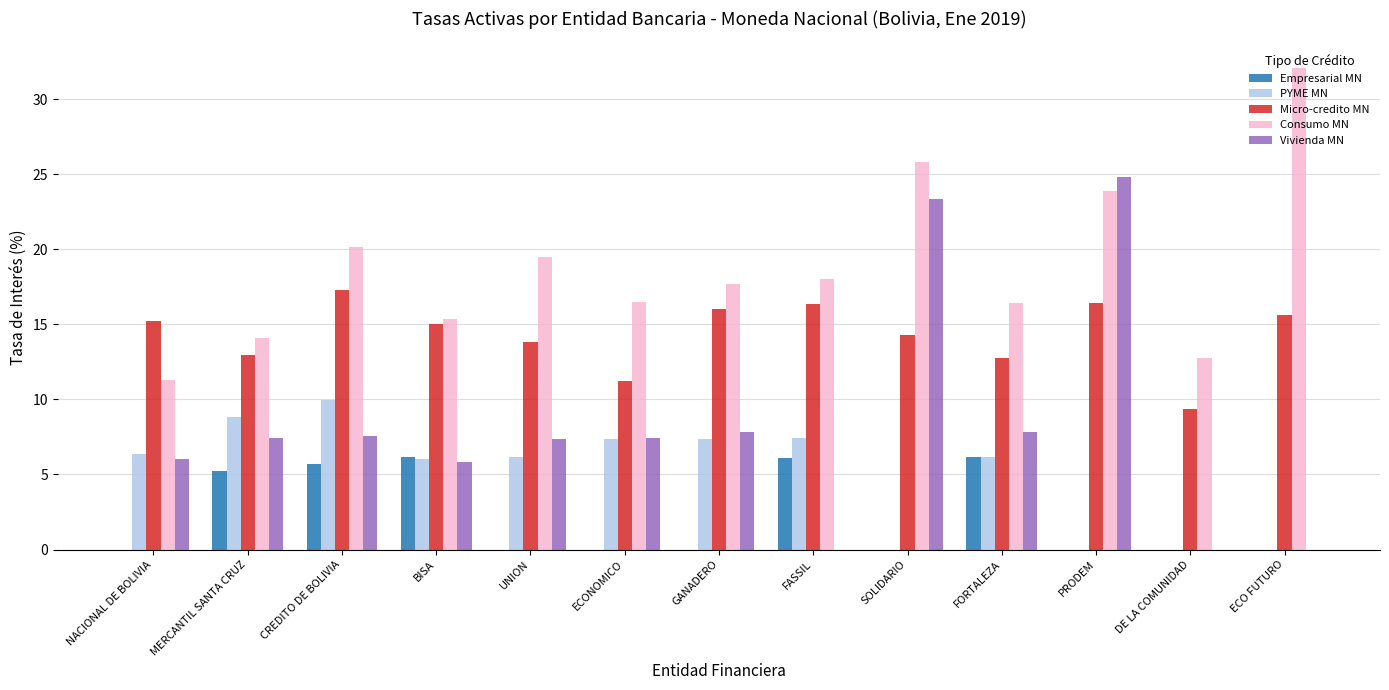

How many groups of bars are there?

13